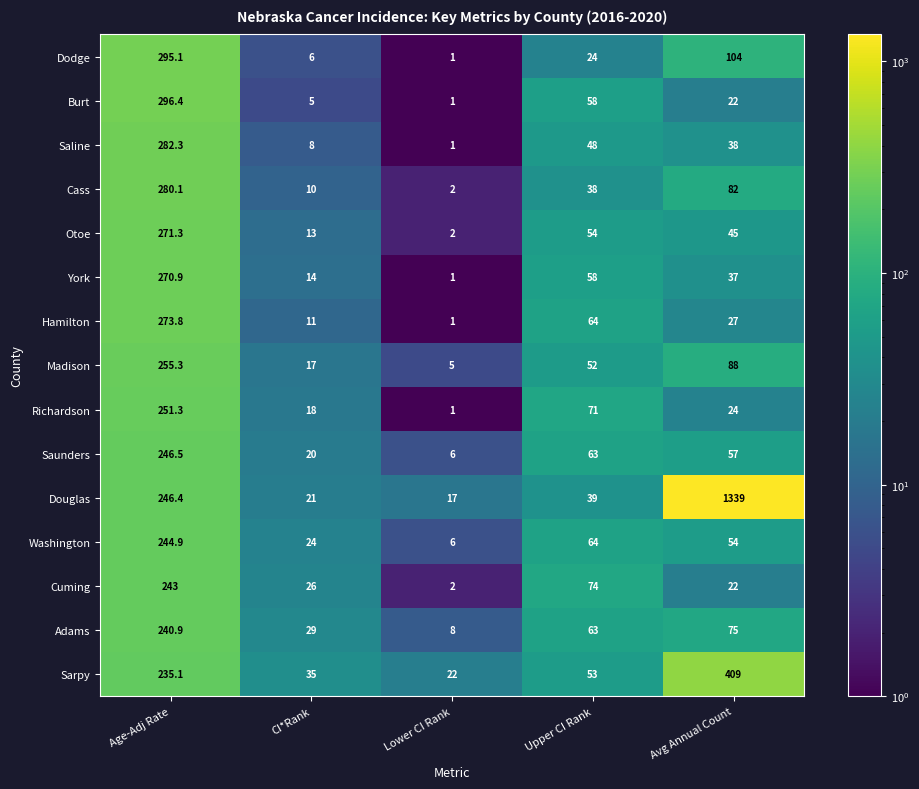

Which series has the widest spread of values?

Douglas